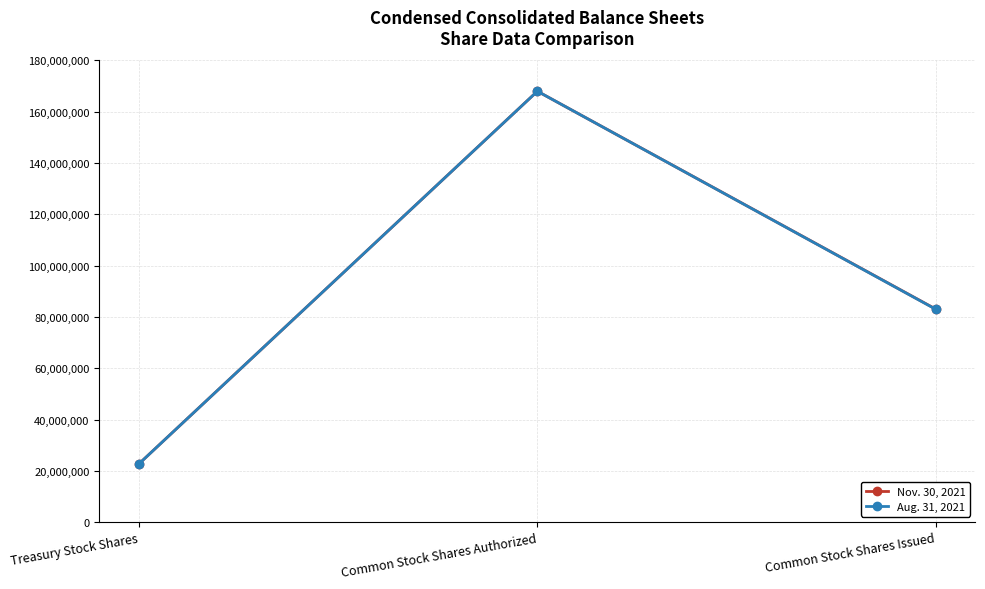

What is the maximum value shown in the chart?

168000000